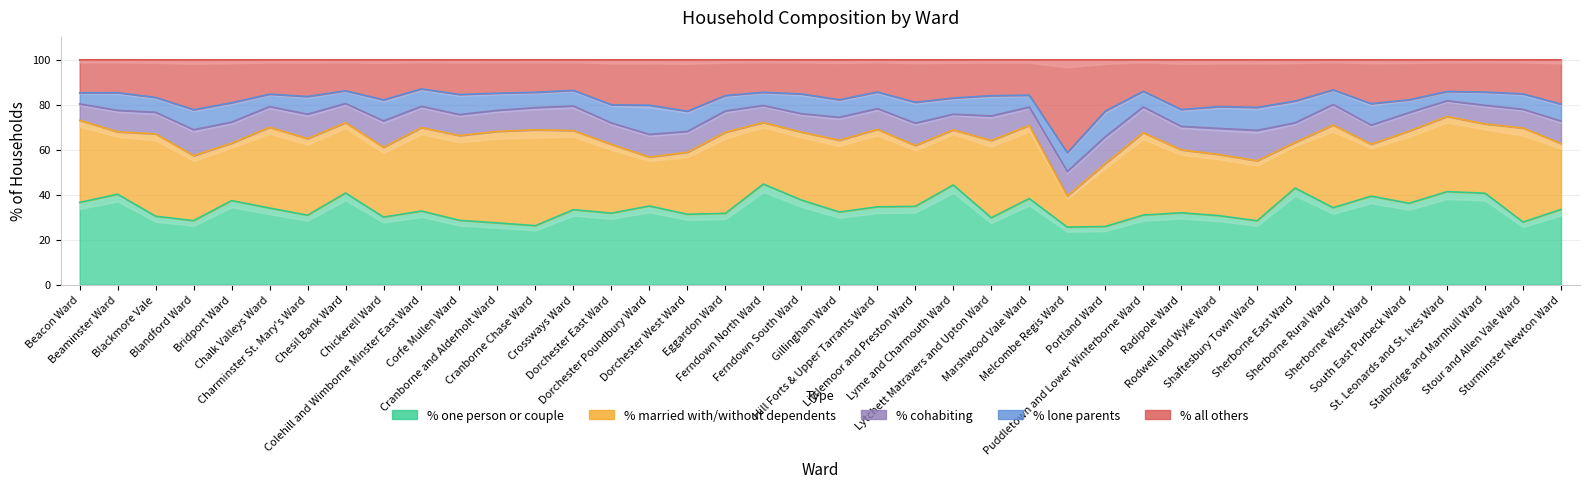

Rank the series at Bridport Ward from lowest to highest value.

% lone parents, % cohabiting, % all others, % married with/without dependents, % one person or couple